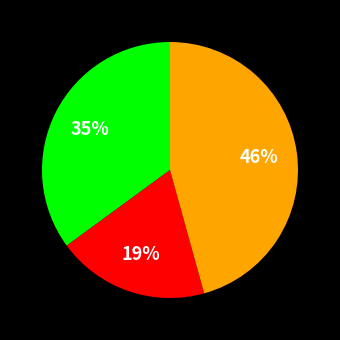

Is there a majority slice in this chart?

No